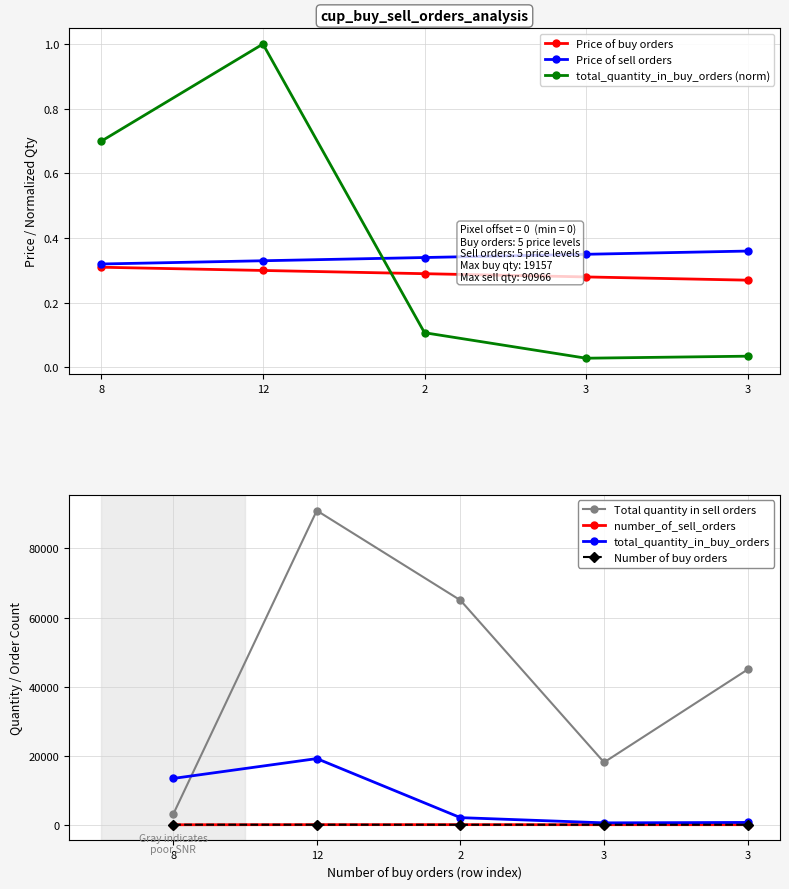

True or false: Total quantity in sell orders has a value of 26327.0 at 3.

False